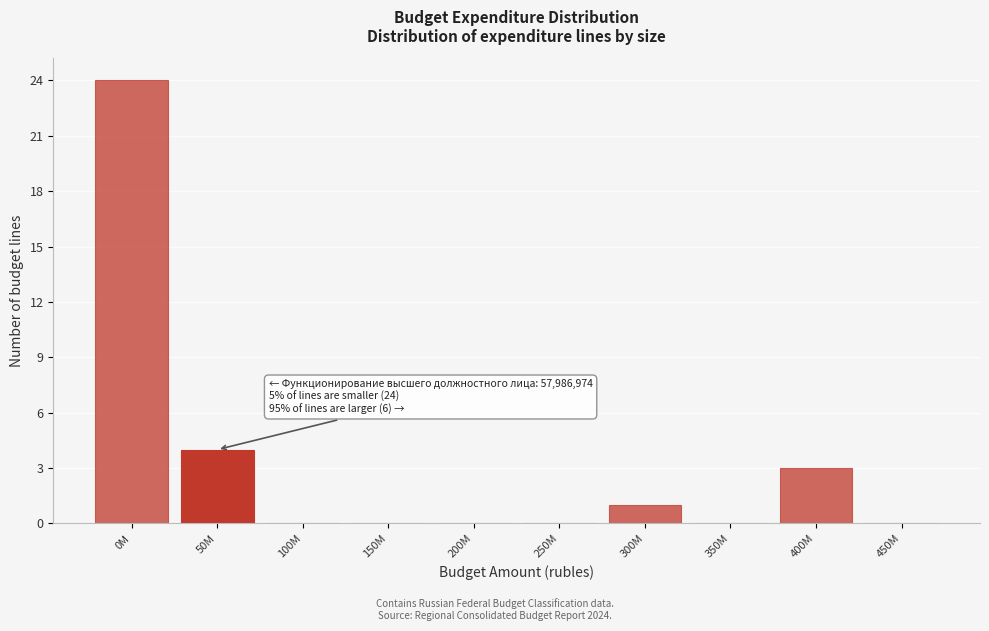

Reading left to right, transcribe all the data shown in this chart.

0M=24	50M=4	100M=0	150M=0	200M=0	250M=0	300M=1	350M=0	400M=3	450M=0